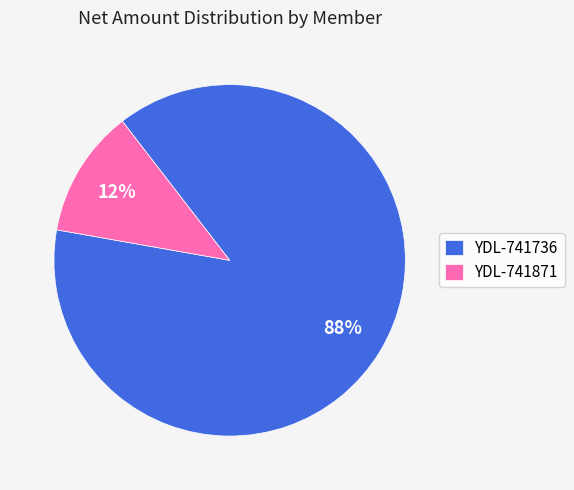

Combined, do YDL-741736 and YDL-741871 account for over 50%?

Yes